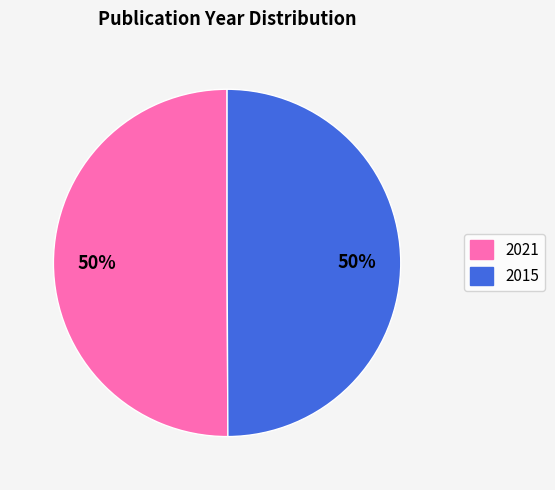

Approximately how many times larger is the value at 2021 compared to 2015?

1.0